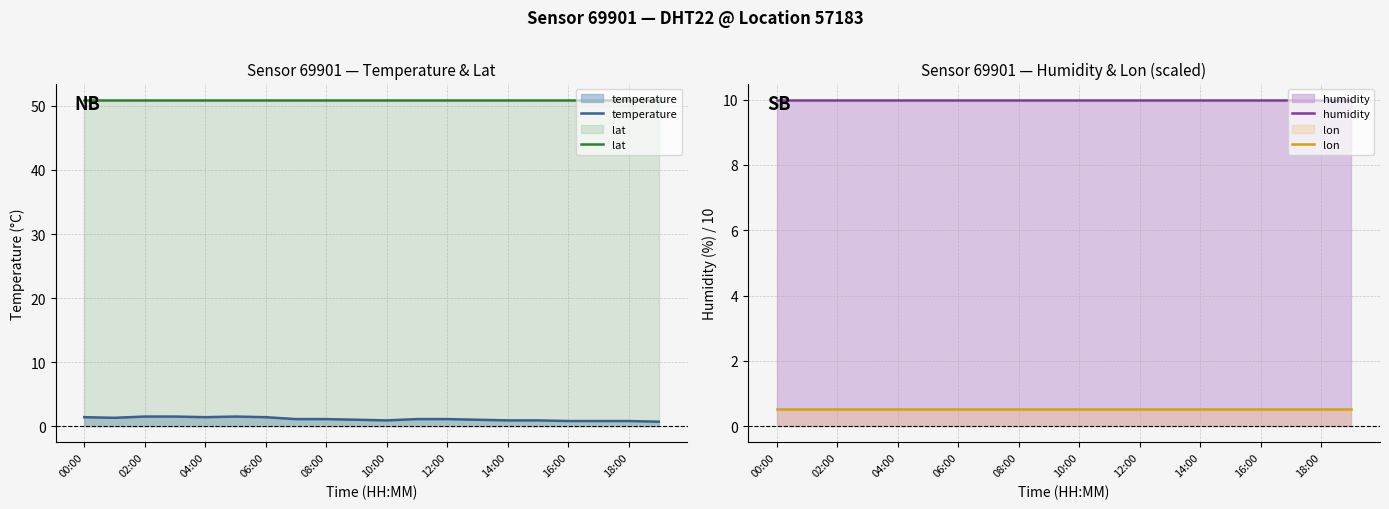

The lat series shows 50.9 at 10:00. True or false?

True